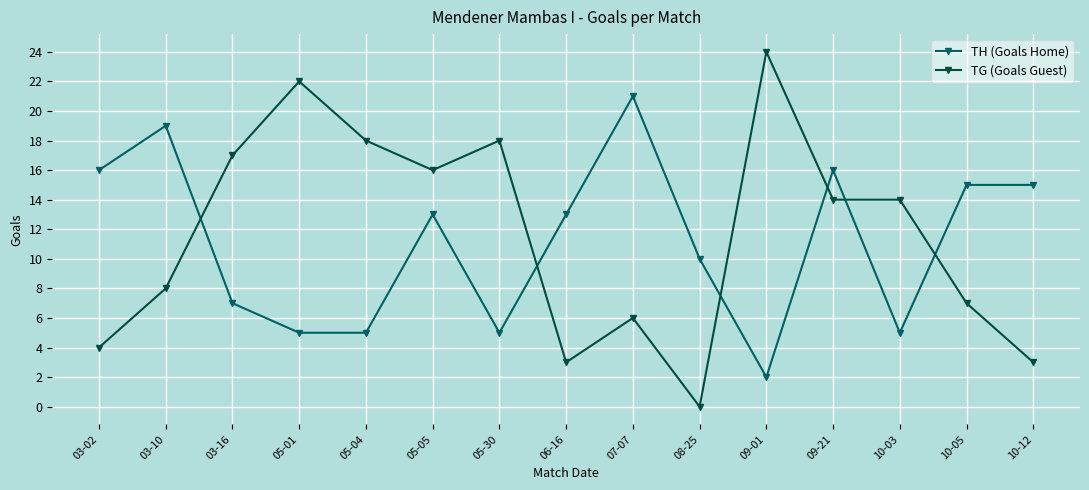

At 10-05, list the series in order from smallest to largest.

TG (Goals Guest), TH (Goals Home)